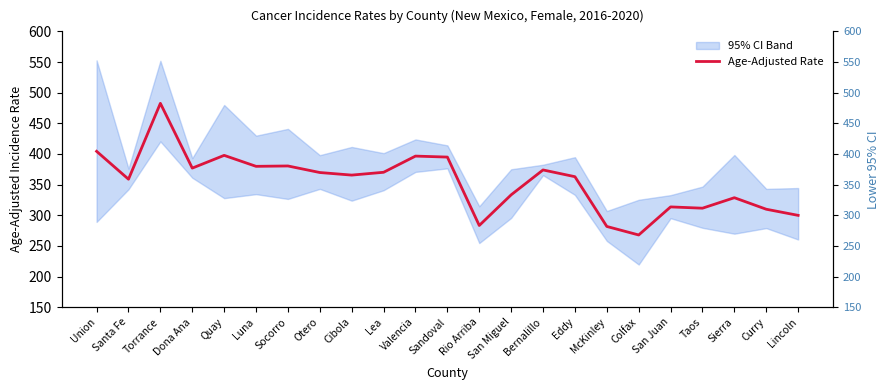

What is the average value?

354.1